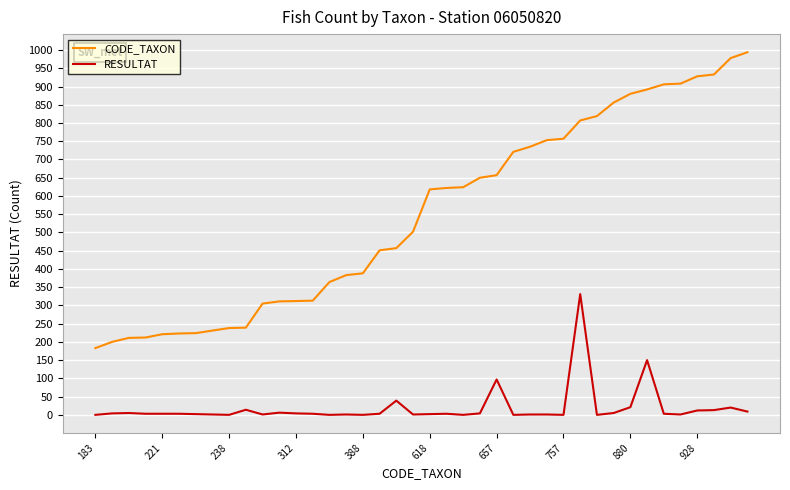

True or false: CODE_TAXON and RESULTAT intersect in this chart.

False